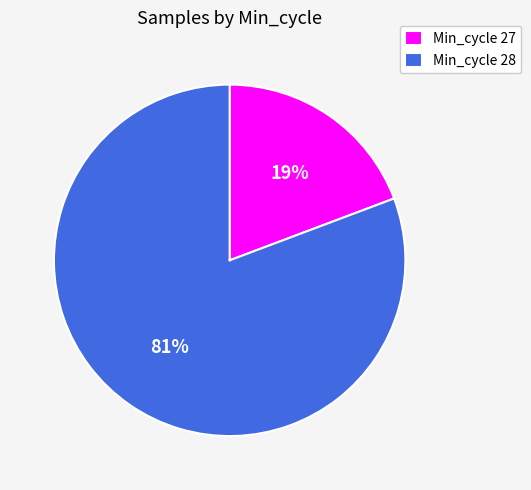

To the nearest percent, what percentage of the pie is Min_cycle 27?

19%